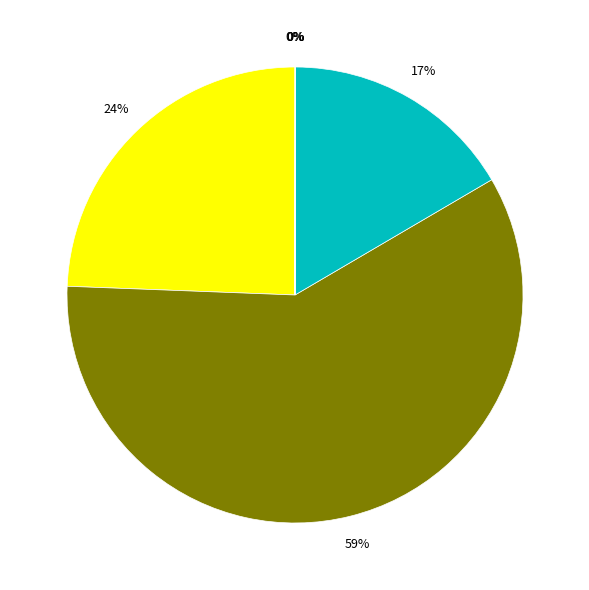

Rank the categories by value from lowest to highest.

Иные межбюджетные трансферты, Обслуживание долговых обязательств, Возврат неиспользованных остатков, Дотации, Субсидии, Субвенции